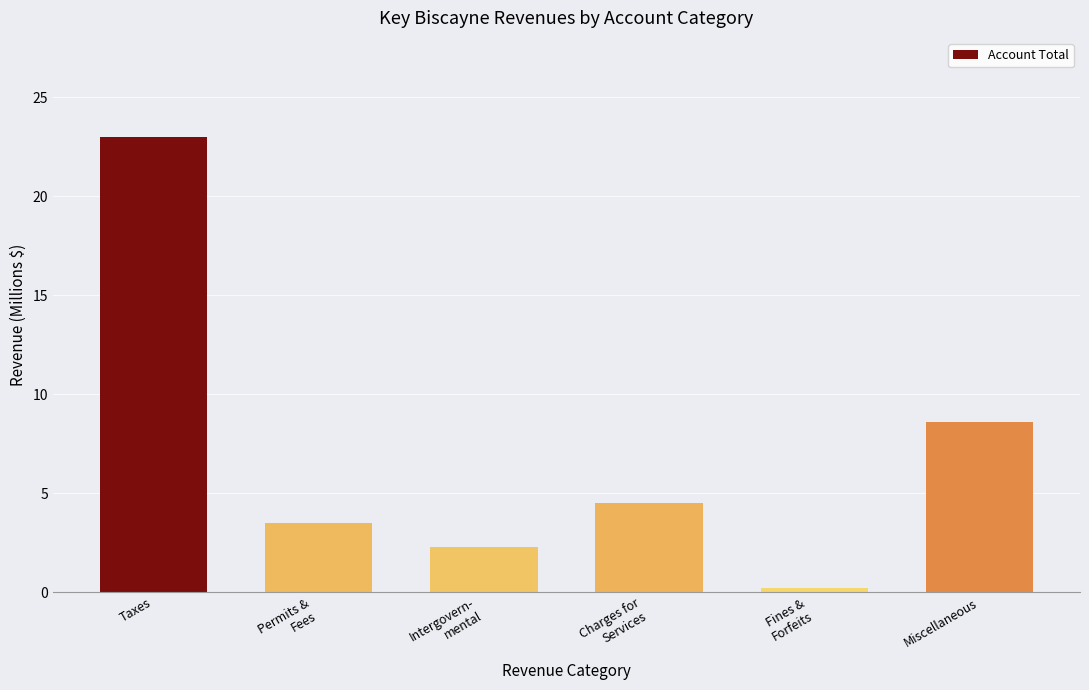

Rank the categories by value from highest to lowest.

Taxes, Miscellaneous, Charges for
Services, Permits &
Fees, Intergovern-
mental, Fines &
Forfeits